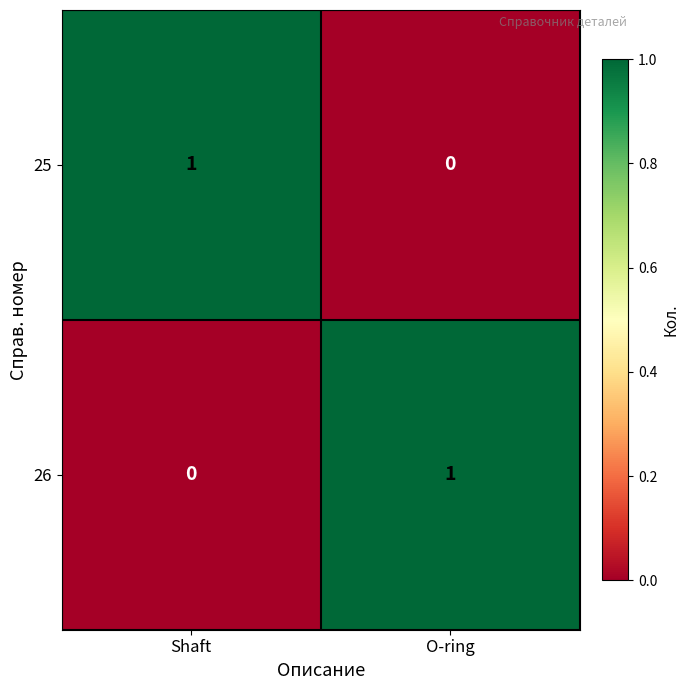

The 25 series shows 1 at Shaft. True or false?

True